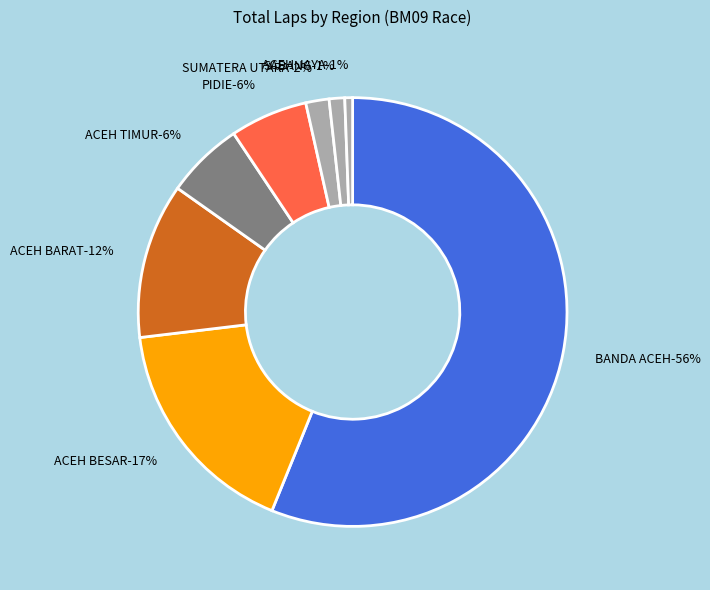

The T. PONCIK slice represents 1% of the pie. True or false?

True